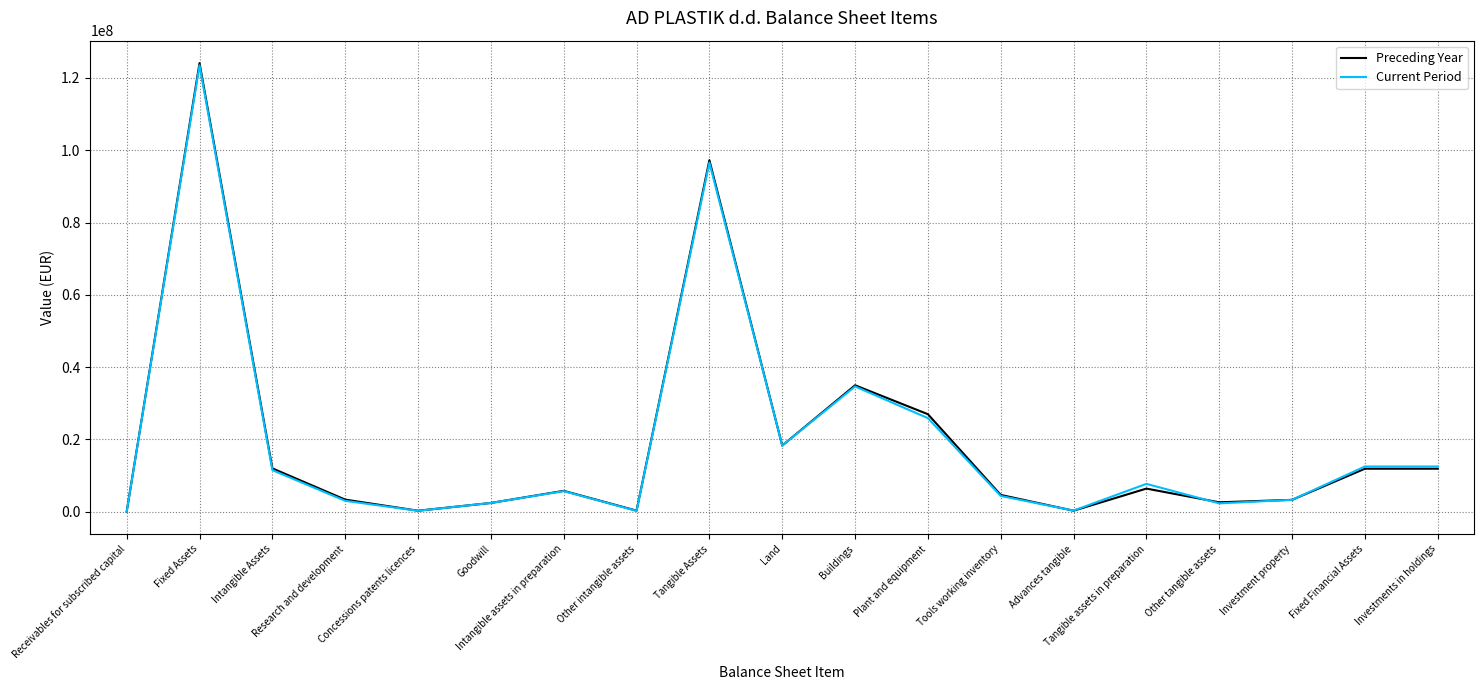

Which series has the widest spread of values?

Preceding Year